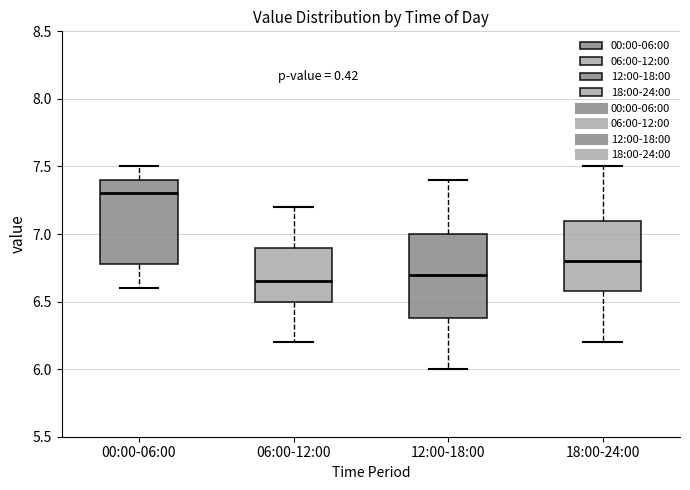

Reading left to right, transcribe this box plot: for each box, give where its median line is, the range the box spans, and where its two whiskers end, as read against the y-axis. The values are not printed on the chart, so give them approximately, as read against the axis.

00:00-06:00: median 7.30, box 6.80 to 7.40, whiskers 6.60 to 7.50
06:00-12:00: median 6.65, box 6.50 to 6.90, whiskers 6.20 to 7.20
12:00-18:00: median 6.70, box 6.40 to 7.00, whiskers 6.00 to 7.40
18:00-24:00: median 6.80, box 6.60 to 7.10, whiskers 6.20 to 7.50